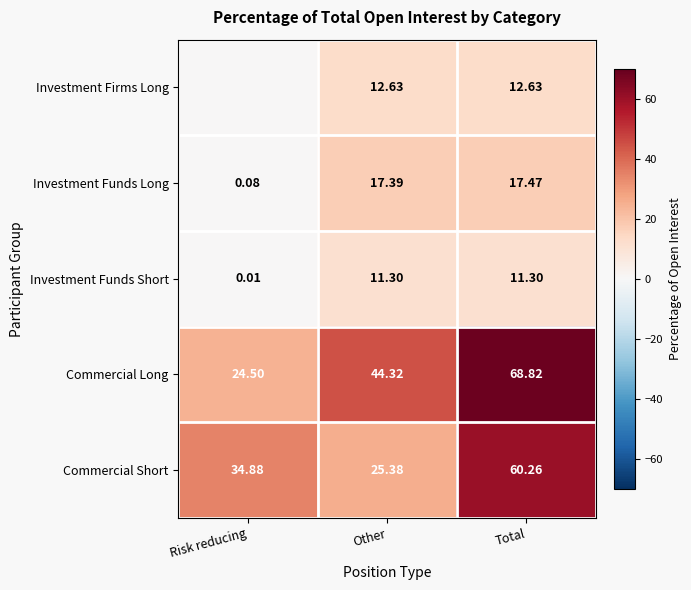

How many data points in Investment Firms Long are less than 12?

1